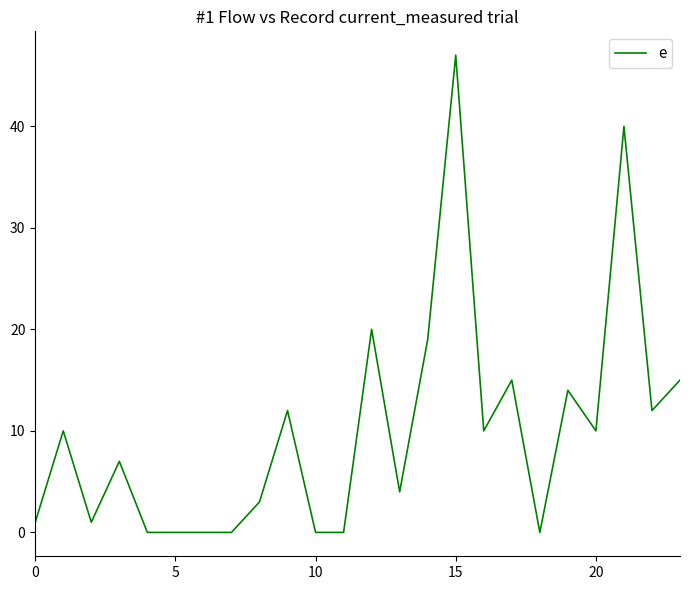

Reading left to right, extract all data points from this chart.

1	10	1	7	0	0	0	0	3	12	0	0	20	4	19	47	10	15	0	14	10	40	12	15